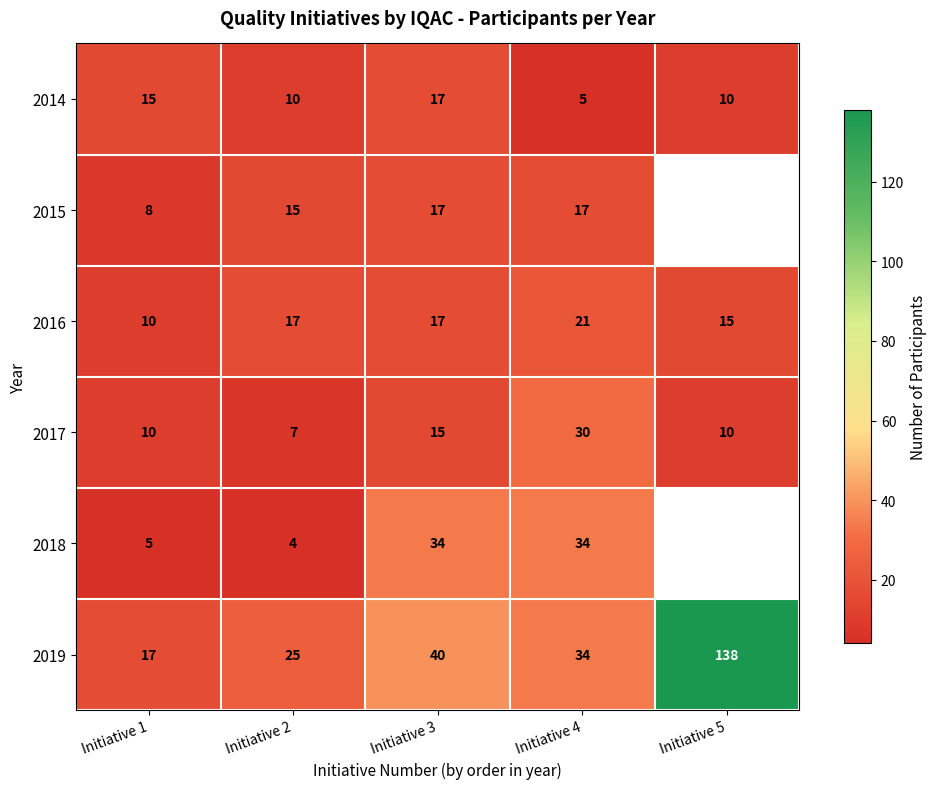

How many values in the 2016 series are below 17?

2